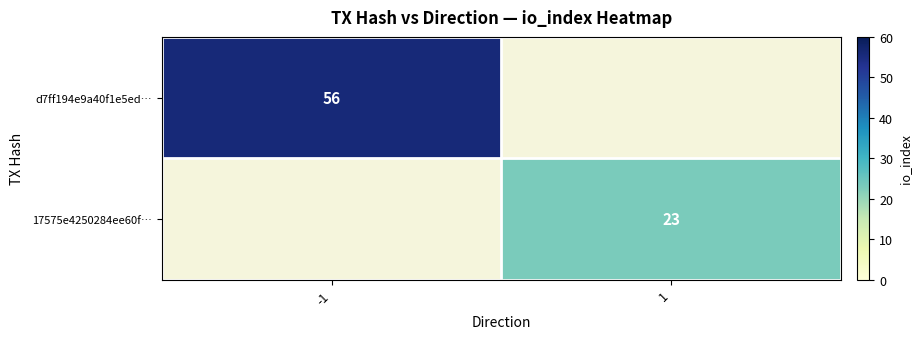

Is it true that 17575e4250284ee60f… equals 23 at 1?

True